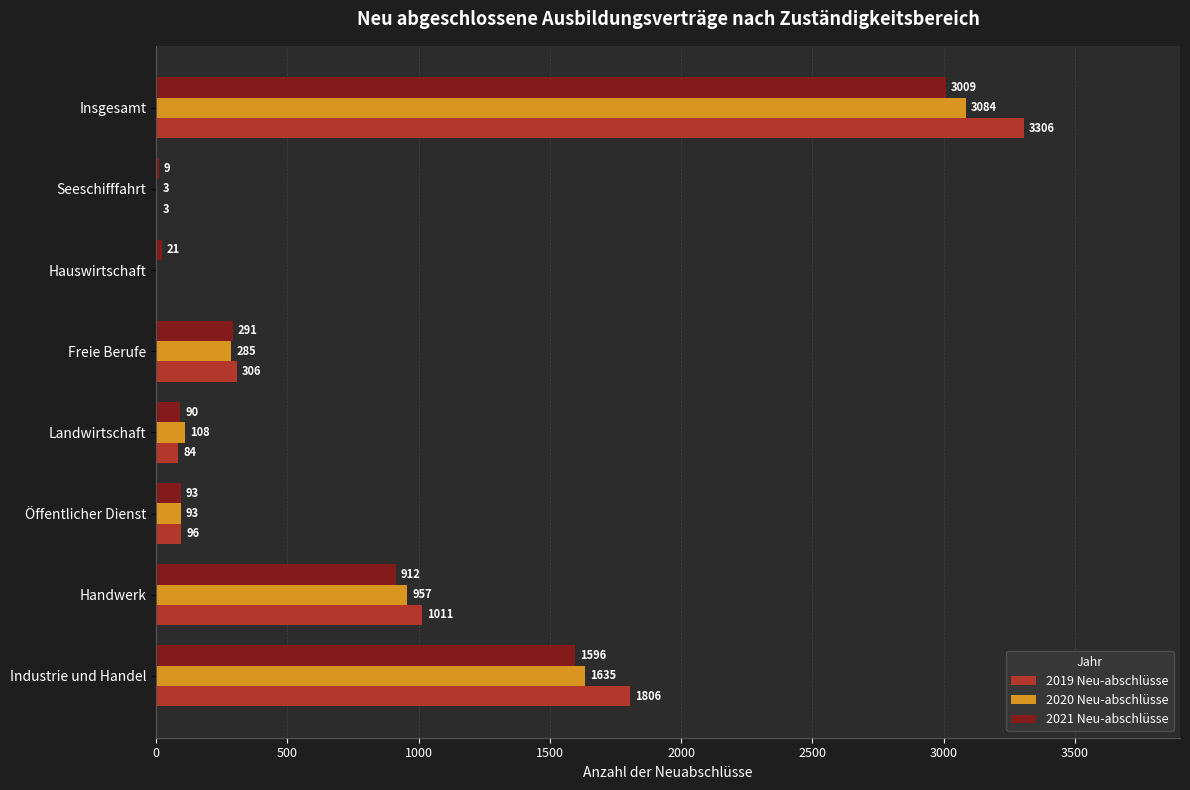

What is the total value across all series at Seeschifffahrt?

15